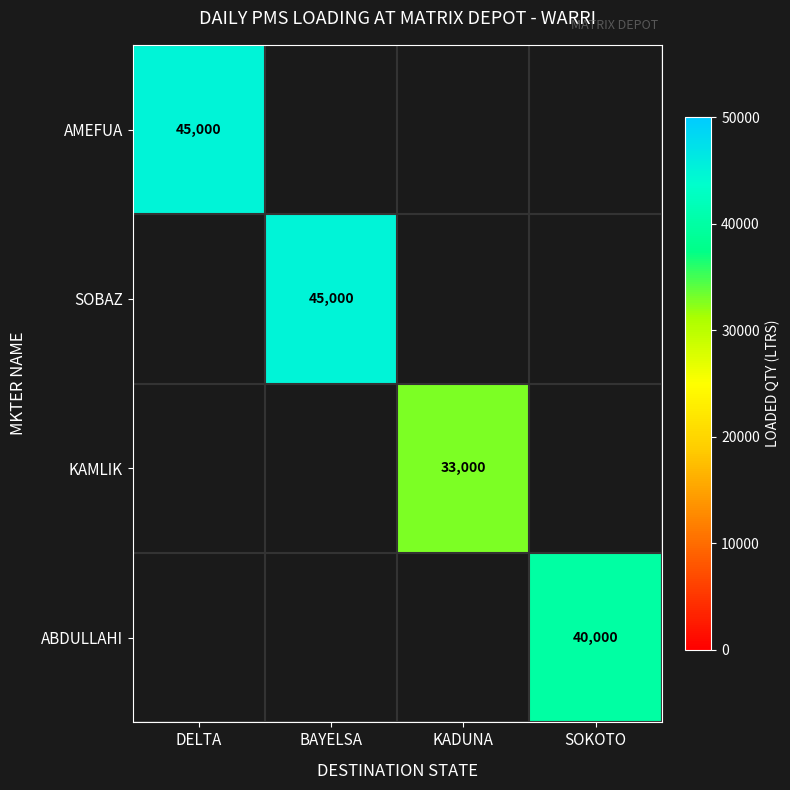

What is the total value across all series at SOKOTO?

40000